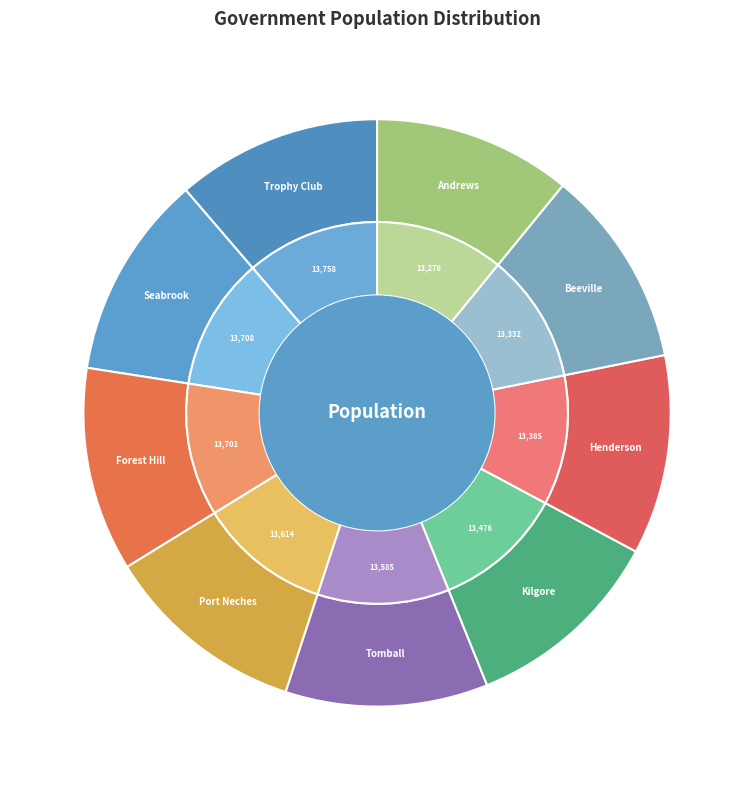

Rank the categories by value from lowest to highest.

Andrews, Beeville, Henderson, Kilgore, Tomball, Port Neches, Forest Hill, Seabrook, Trophy Club